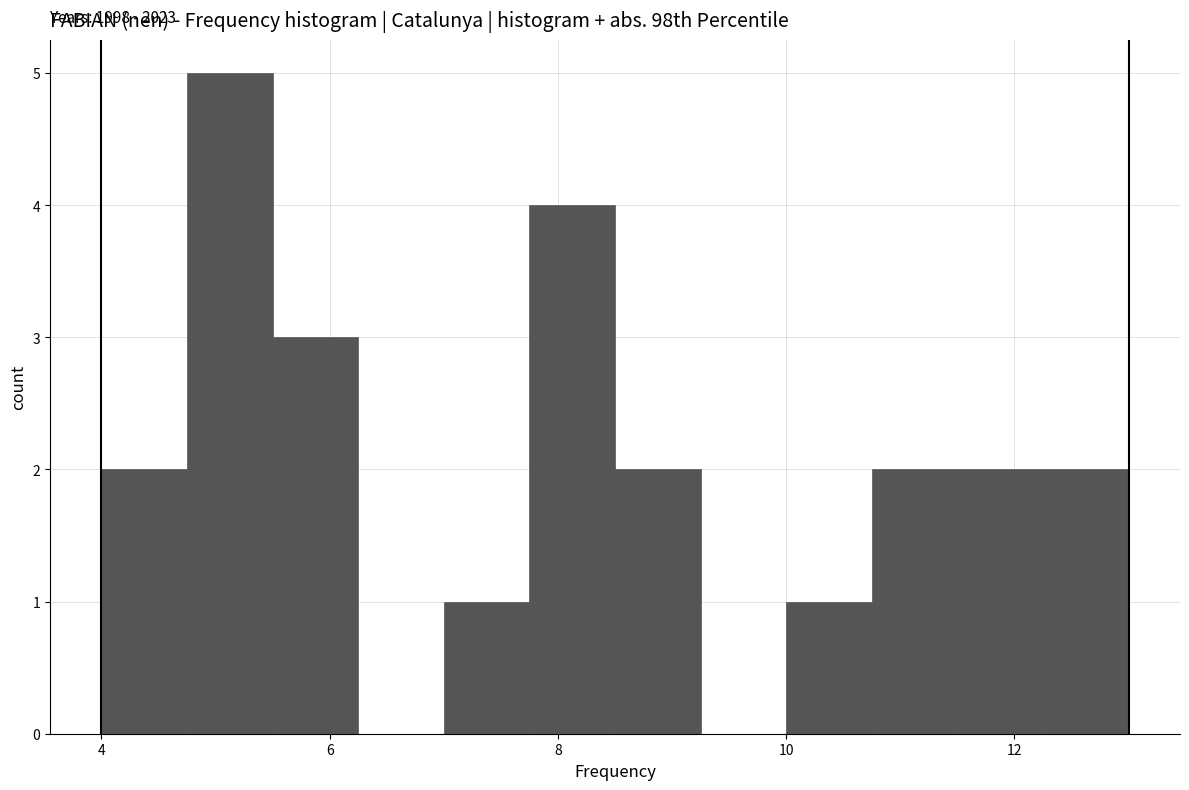

Read against the x-axis, roughly where is the centre of the tallest bar?

5.2